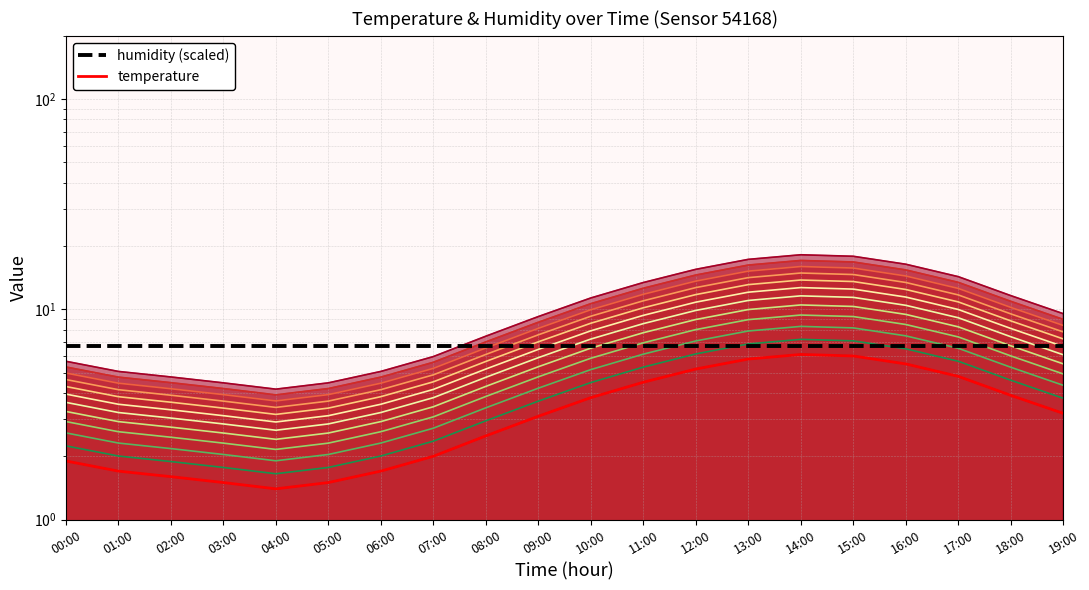

What is the sum of the humidity (scaled) values at 17:00 and 02:00?

13.3